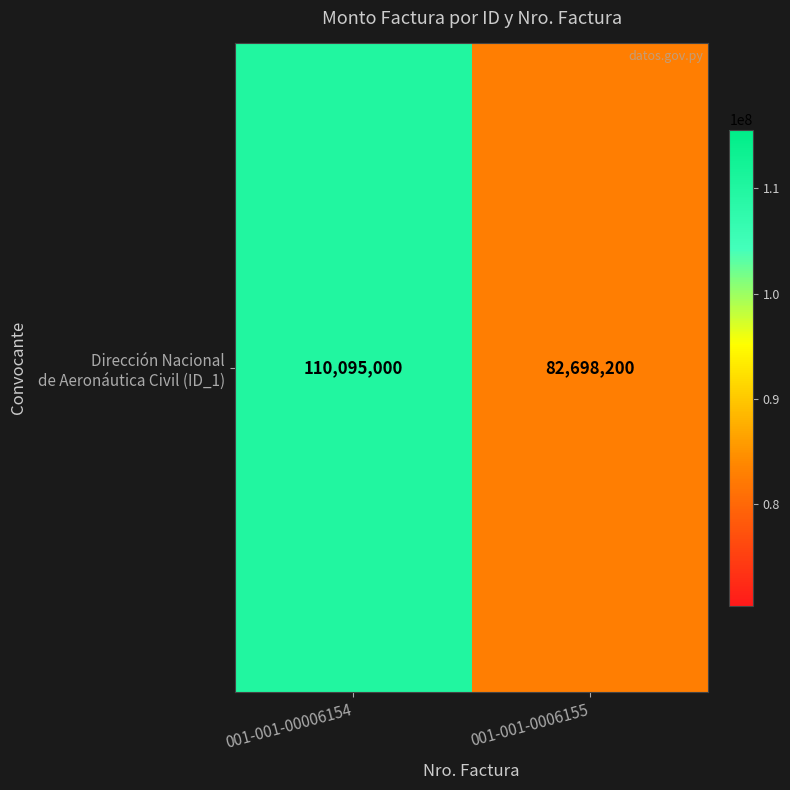

List the labels in order of value, largest first.

001-001-00006154, 001-001-0006155